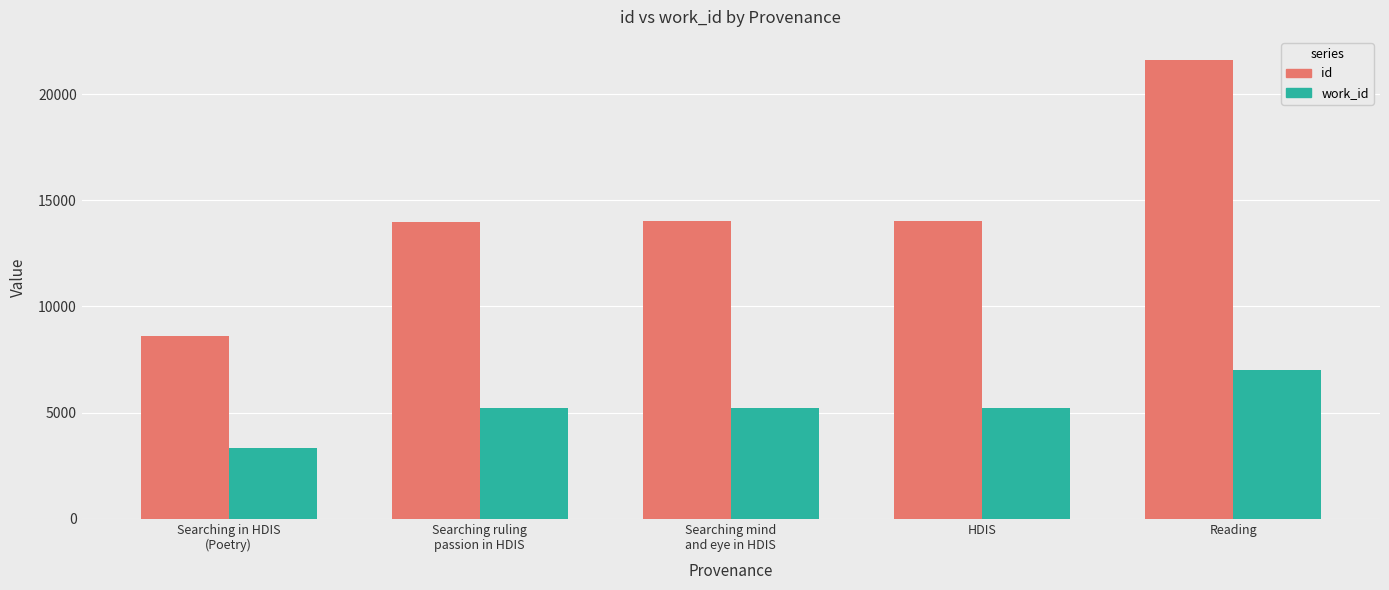

Between Searching in HDIS
(Poetry) and HDIS, which series saw the biggest shift?

id